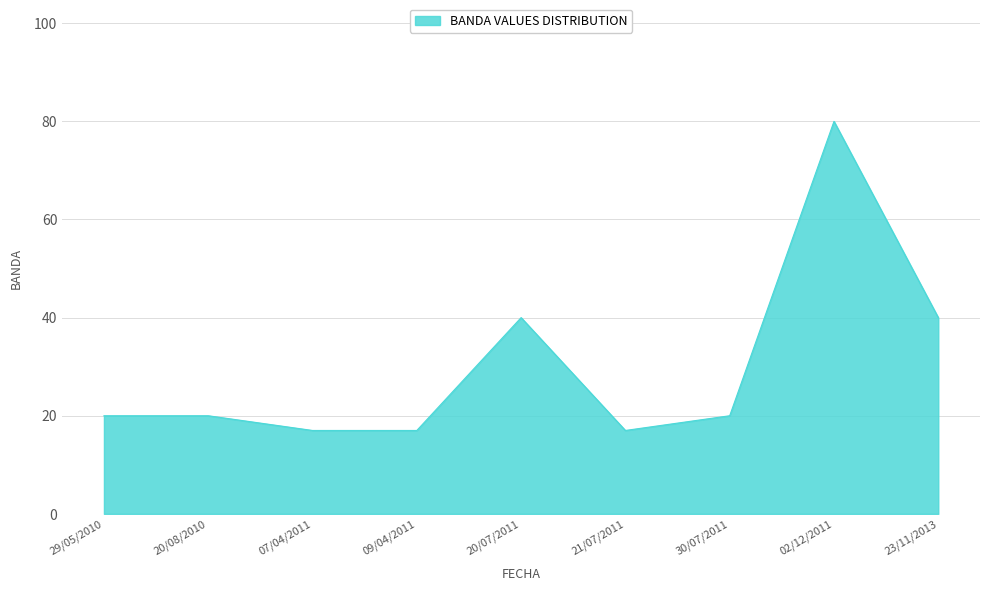

True or false: the data shows 80 at 02/12/2011.

True